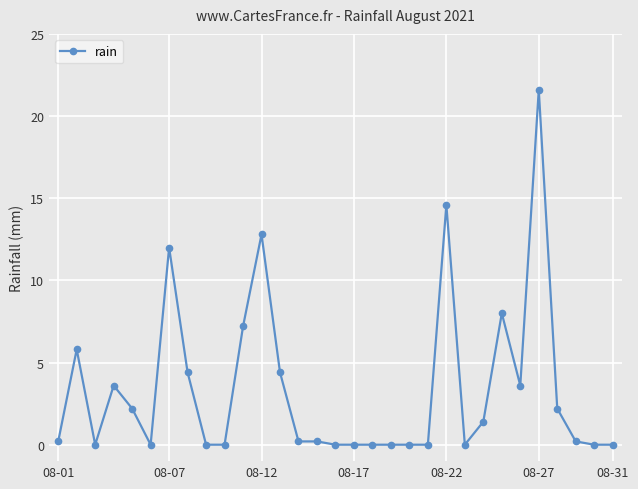

What is the average value?

3.4